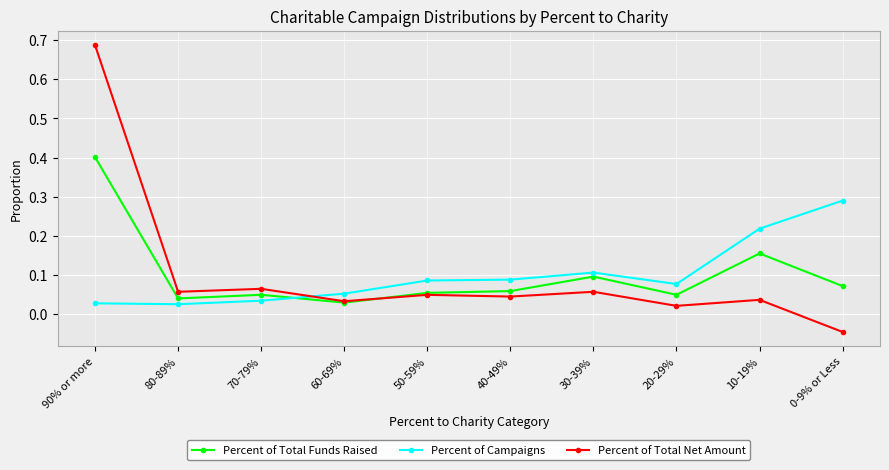

Between 60-69% and 10-19%, which series saw the biggest shift?

Percent of Campaigns